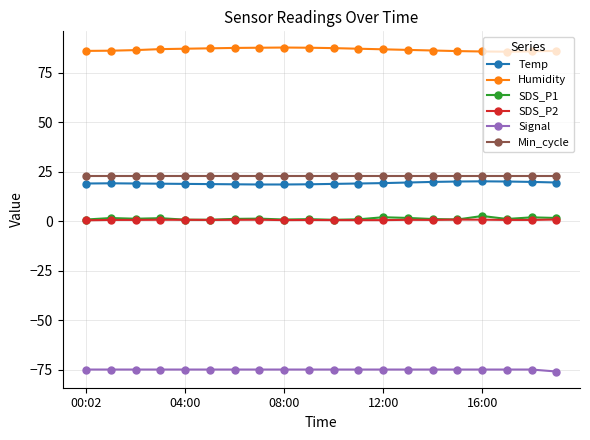

True or false: SDS_P2 and Temp cross at least once.

False